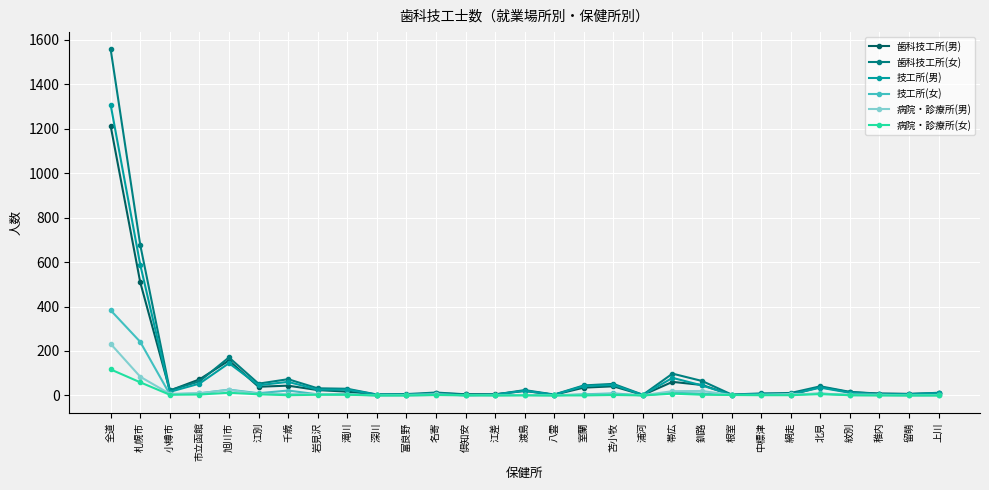

True or false: 技工所(女) has a value of -231 at 留萌.

False